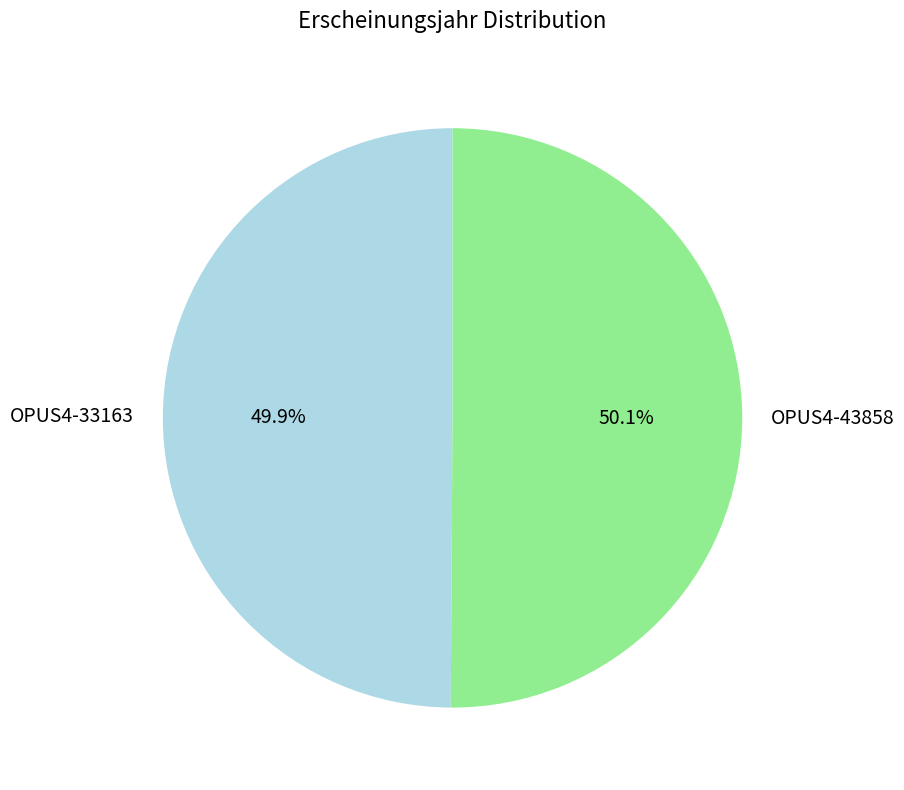

Combined, what portion of the pie is OPUS4-43858 and OPUS4-33163?

100.0%